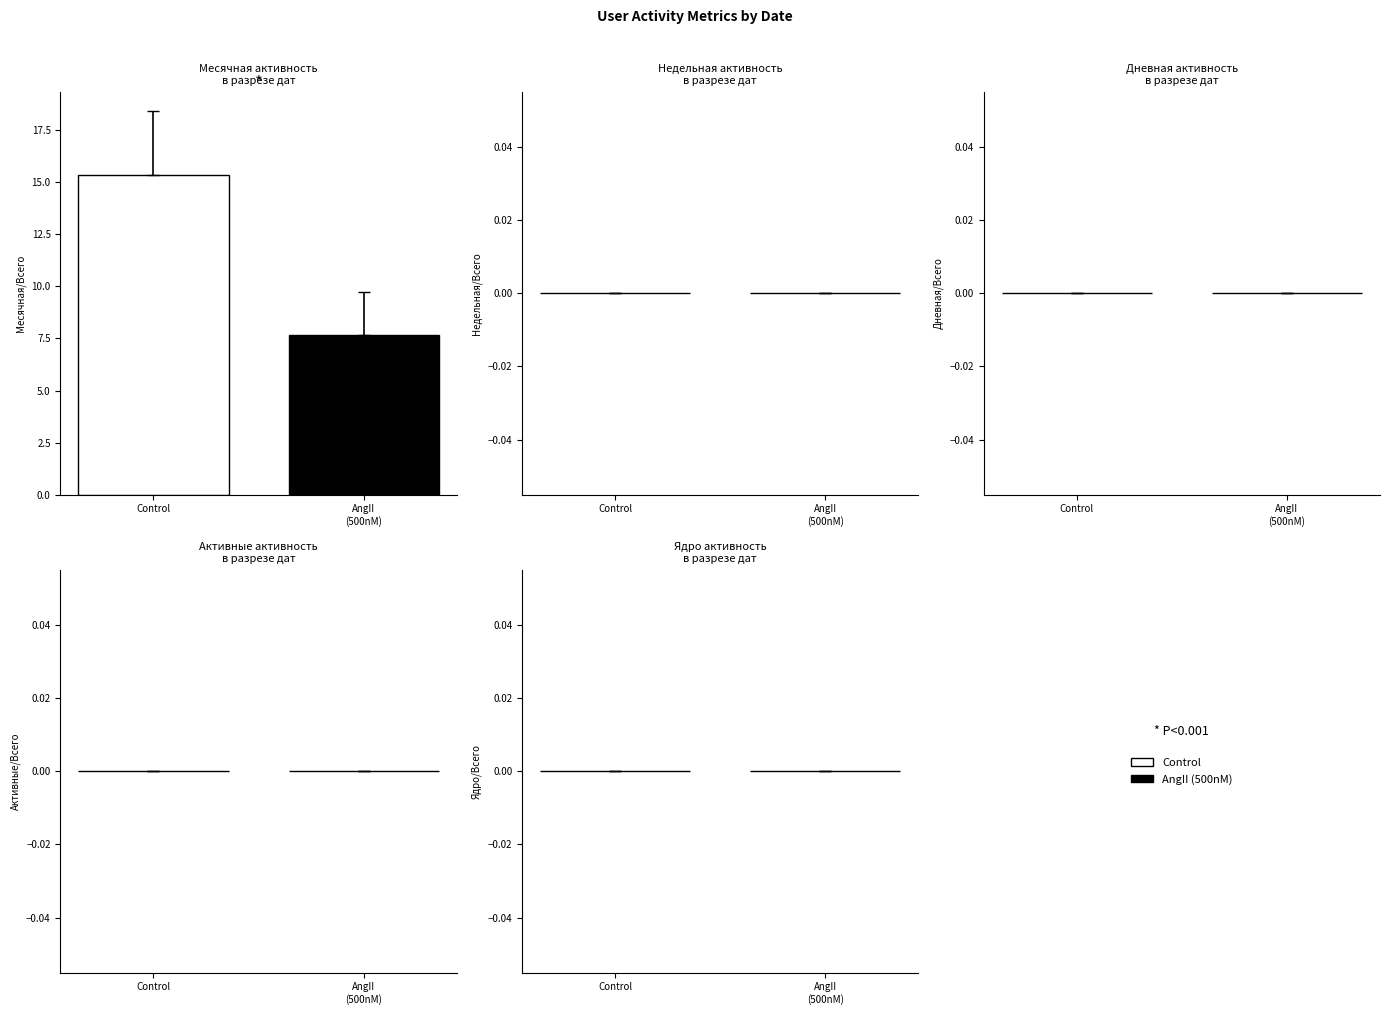

What is the maximum value shown in the chart?

15.3